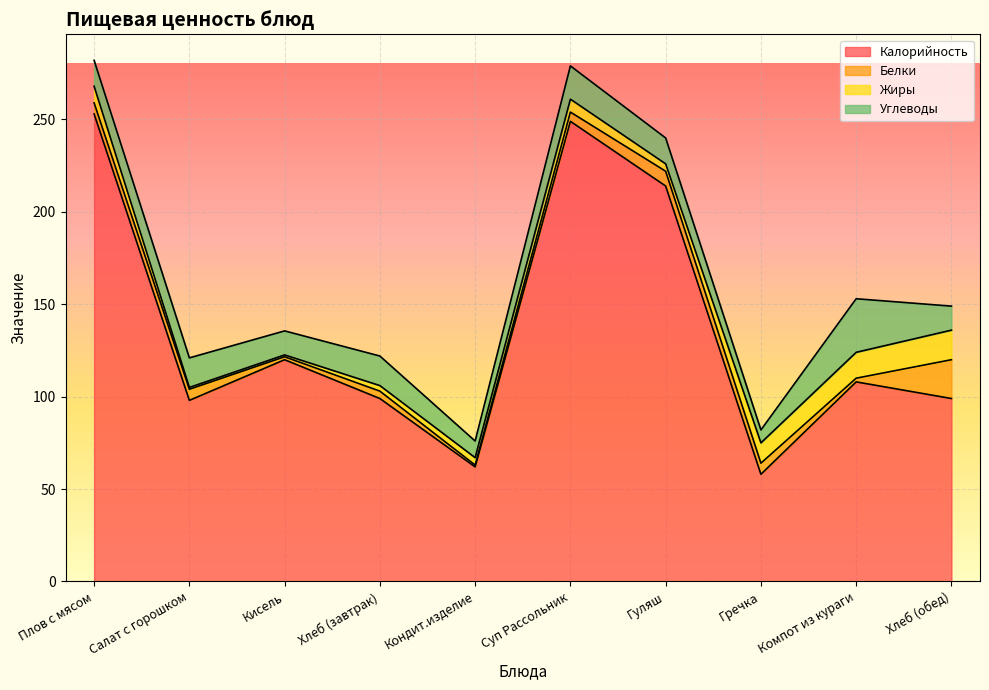

At which label does Жиры first exceed 7?

Плов с мясом